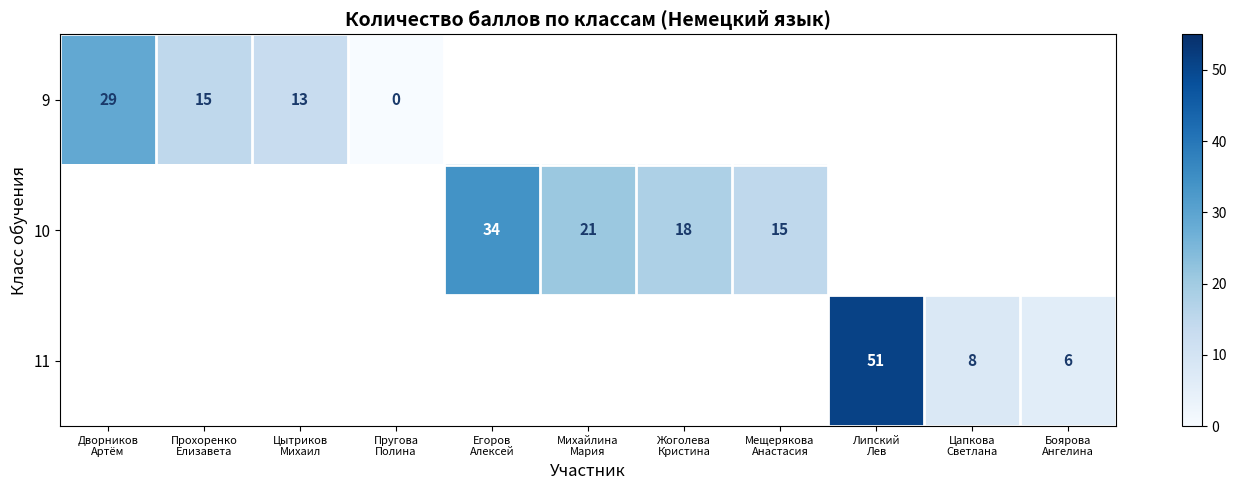

What is the greatest value displayed?

51.0